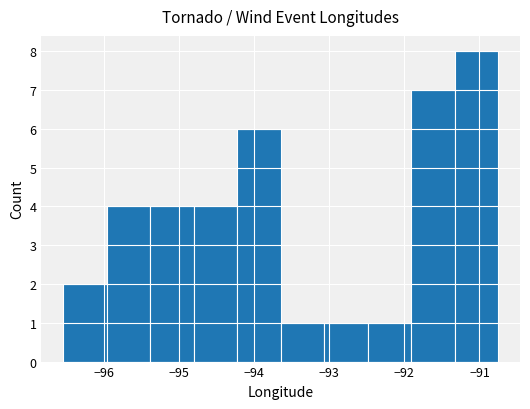

Reading left to right, transcribe this chart: for each bar, give the range it covers on the x-axis and its height. Neither the bar edges nor the heights are printed on the chart, so give them approximately, as read against the axes.

-96.5 to -96.0: 2
-96.0 to -95.4: 4
-95.4 to -94.8: 4
-94.8 to -94.2: 4
-94.2 to -93.6: 6
-93.6 to -93.1: 1
-93.1 to -92.5: 1
-92.5 to -91.9: 1
-91.9 to -91.3: 7
-91.3 to -90.7: 8